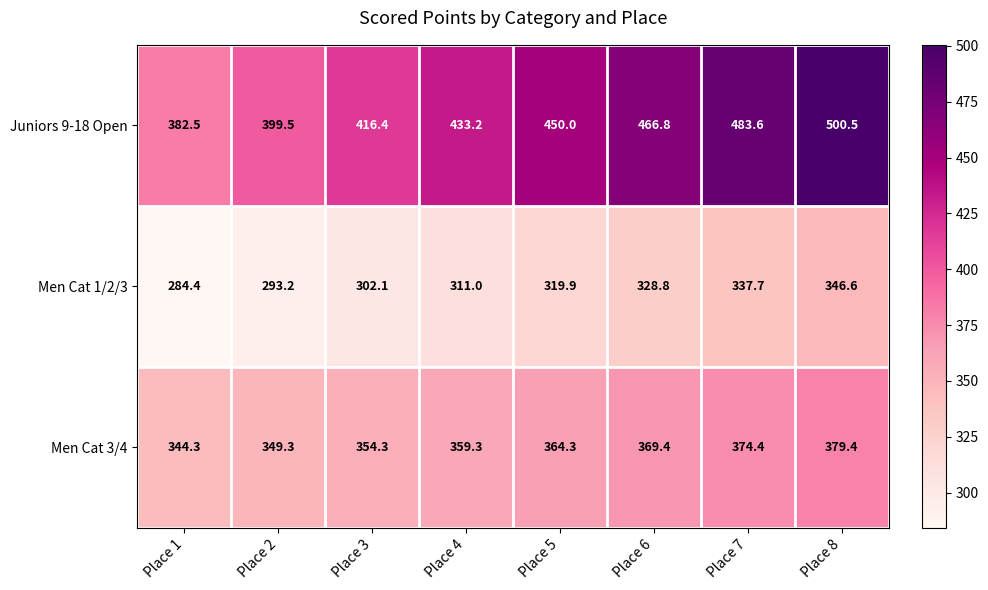

Reading left to right, what are all the values shown in this chart?

Juniors 9-18 Open: 382.5	399.5	416.4	433.2	450.0	466.8	483.6	500.5
Men Cat 1/2/3: 284.4	293.2	302.1	311.0	319.9	328.8	337.7	346.6
Men Cat 3/4: 344.3	349.3	354.3	359.3	364.3	369.4	374.4	379.4